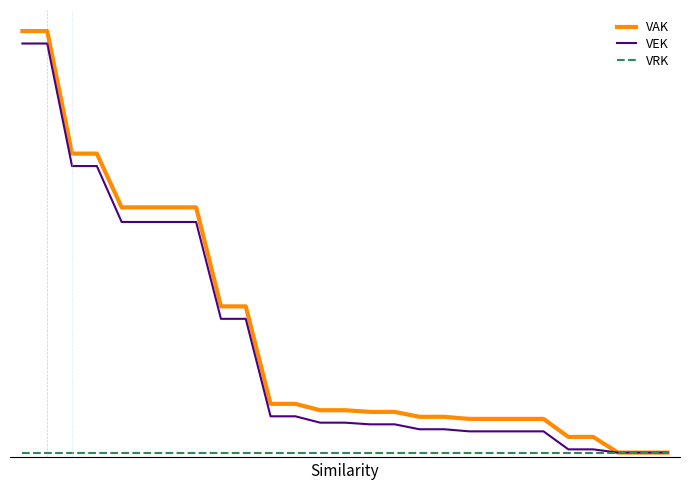

What is the average value of the VAK series?

12270